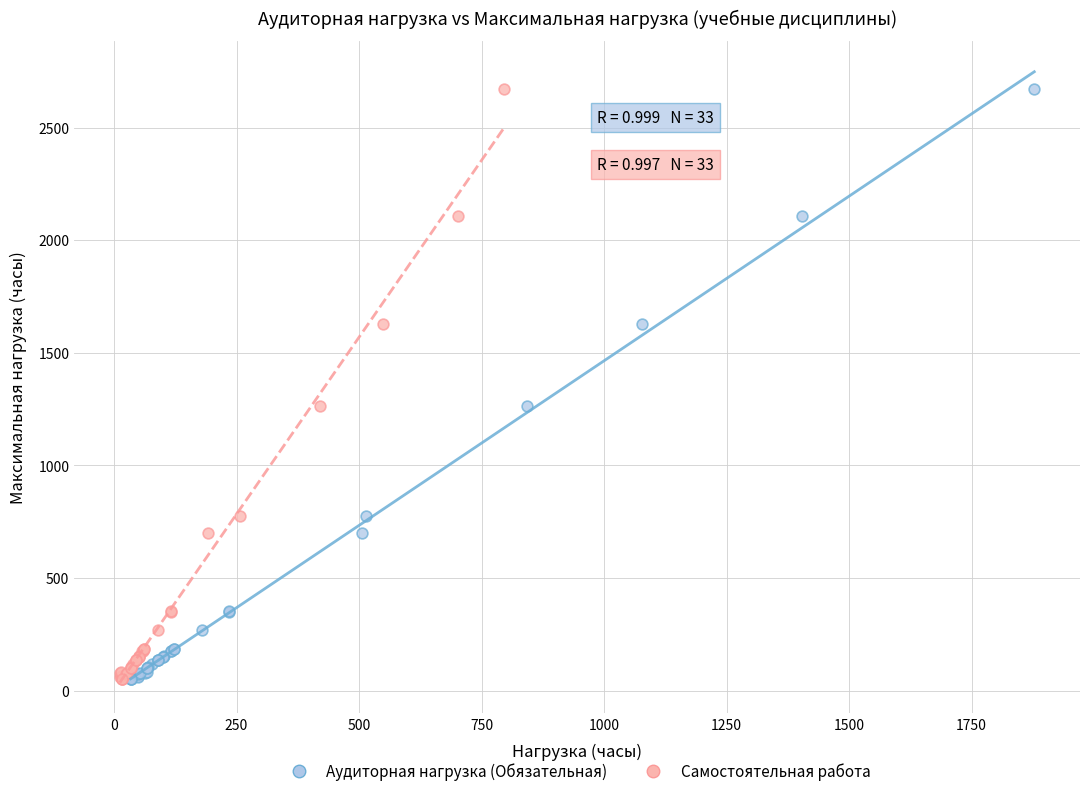

What are all the series names shown in the legend?

Аудиторная нагрузка (Обязательная), Самостоятельная работа